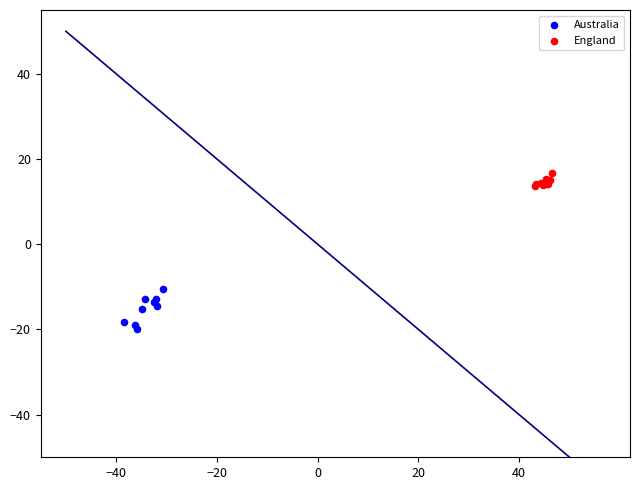

Which series reaches the minimum Y coordinate?

Australia